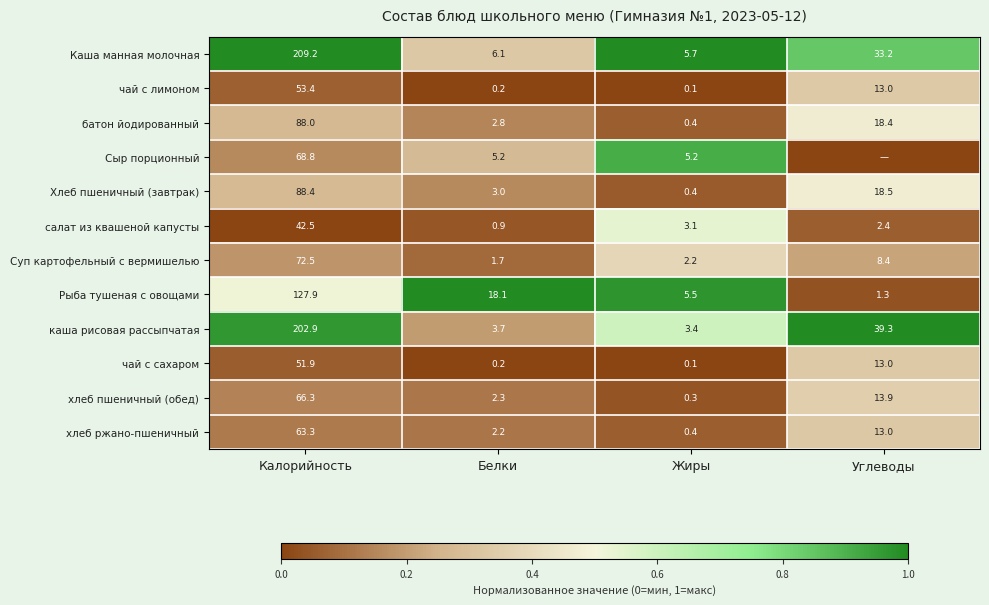

What is the difference between the highest and lowest values at Калорийность?

166.7